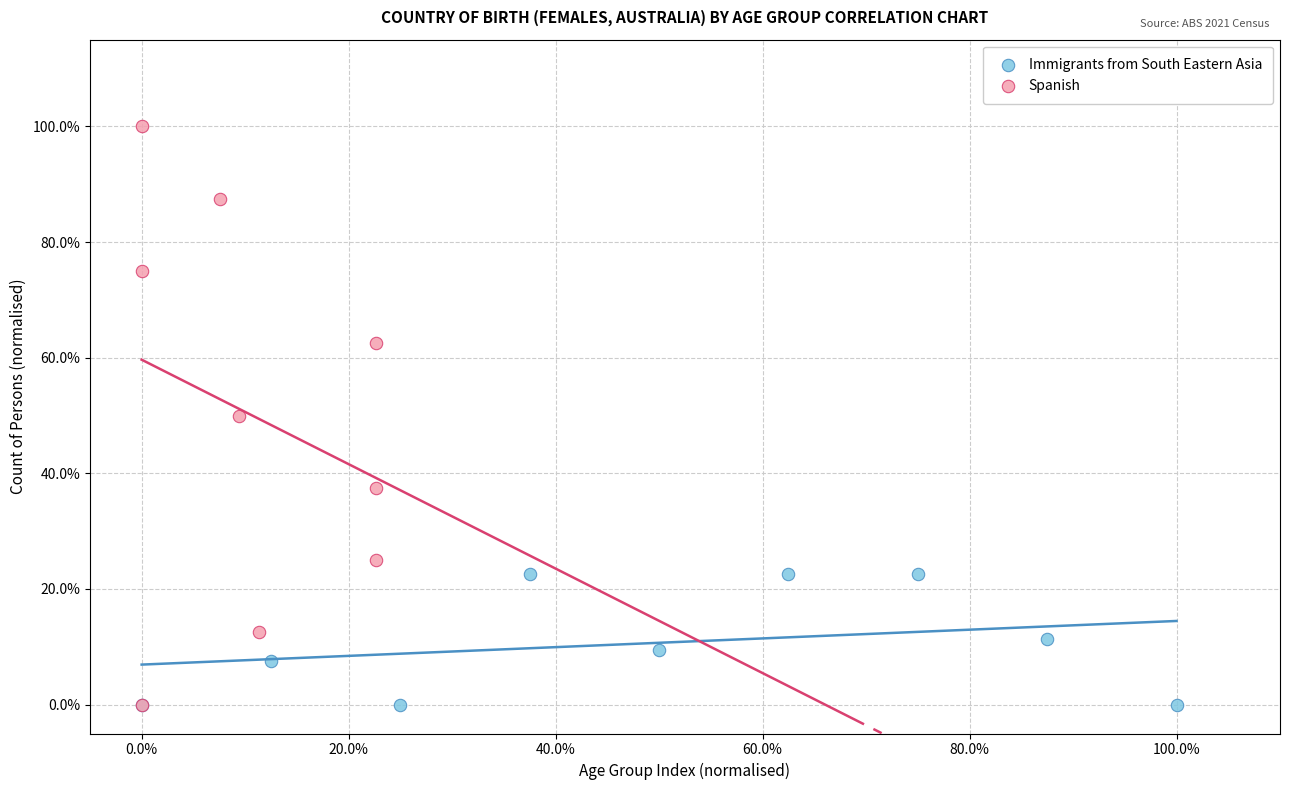

What are all the series names shown in the legend?

Immigrants from South Eastern Asia, Spanish